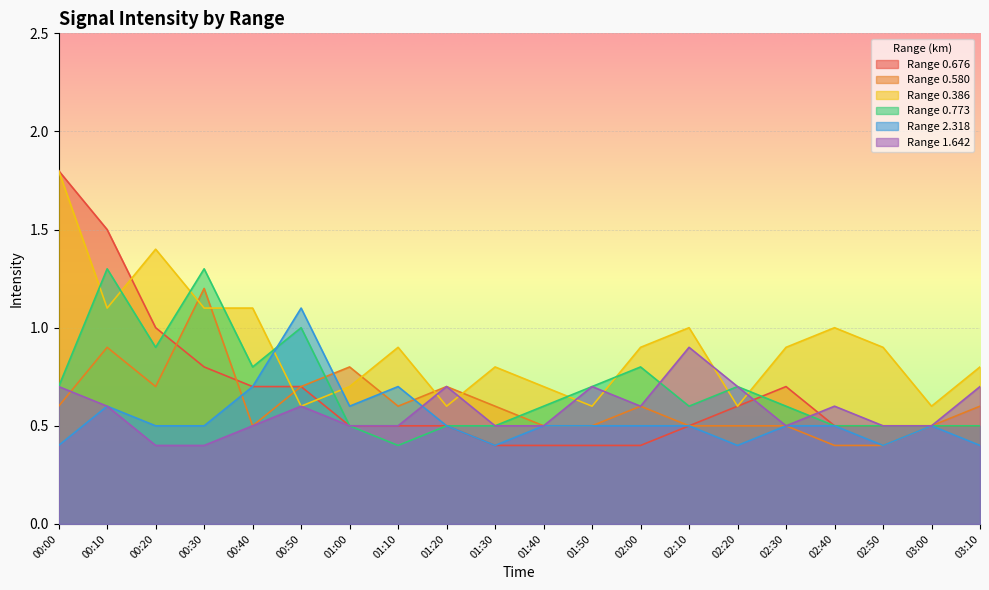

Rank the categories by 0.386 value from highest to lowest.

00:00, 00:20, 00:10, 00:30, 00:40, 02:10, 02:40, 01:10, 02:00, 02:30, 02:50, 01:30, 03:10, 01:00, 01:40, 00:50, 01:20, 01:50, 02:20, 03:00